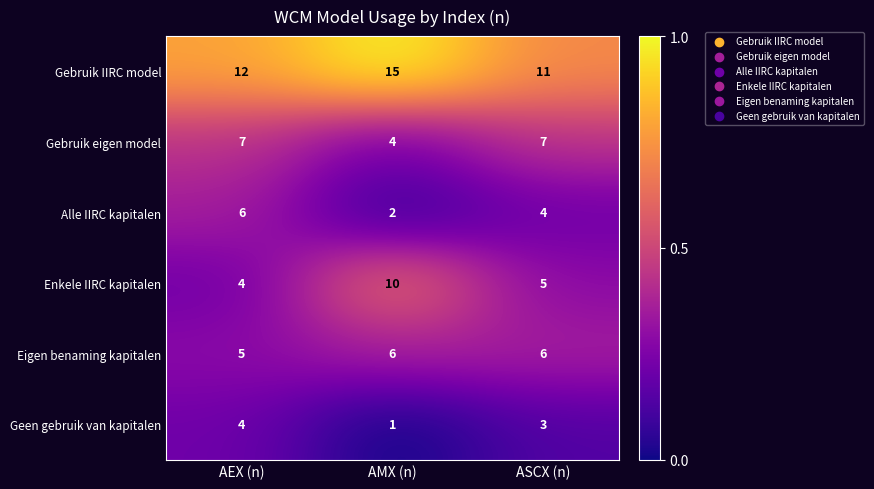

At which label is Eigen benaming kapitalen closest to 5?

AEX (n)